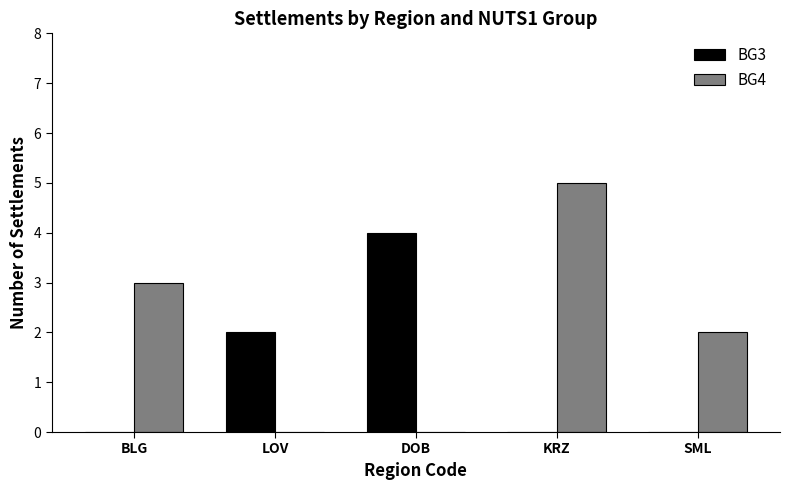

What is the total value across all series at KRZ?

5